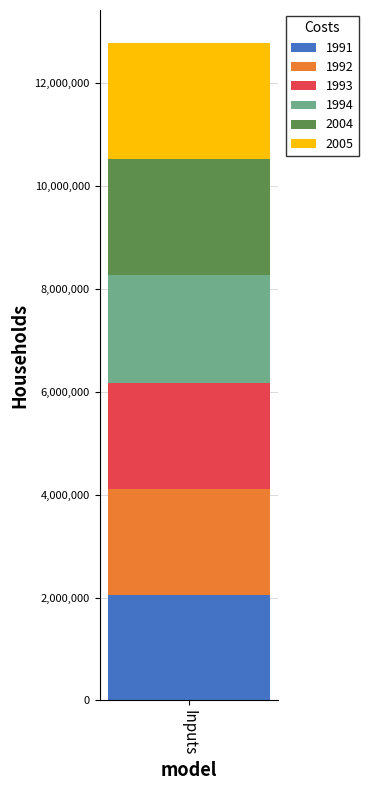

The 1991 series shows 3393399 at Inputs. True or false?

False